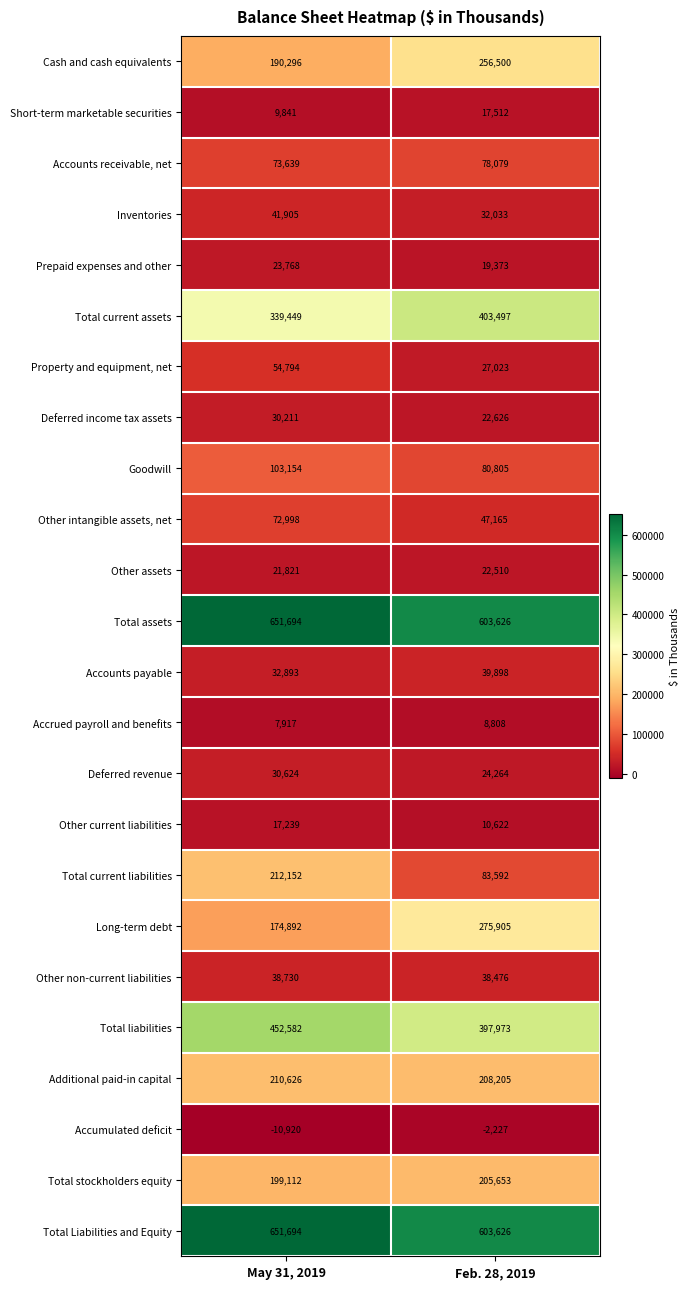

What is the maximum value shown in the chart?

651694